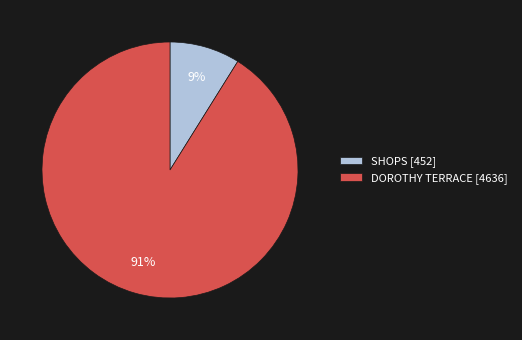

To the nearest percent, what is the combined percentage of SHOPS and DOROTHY TERRACE?

100%